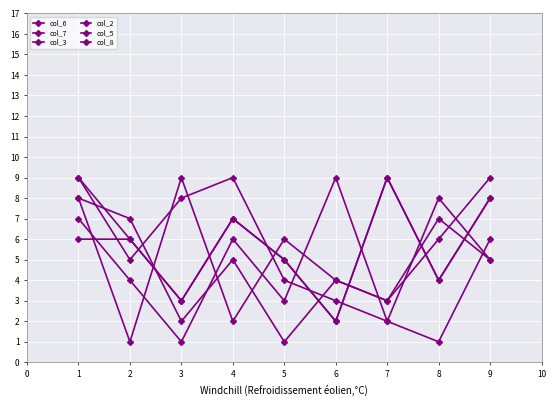

Reading right to left, list all the values displayed in this chart.

col_6: 8	4	9	2	5	7	3	6	6
col_7: 8	4	9	2	5	7	3	6	9
col_3: 9	6	3	4	1	5	2	7	8
col_2: 5	7	3	4	6	2	9	1	8
col_5: 6	1	2	3	4	9	8	5	9
col_8: 5	8	2	9	3	6	1	4	7